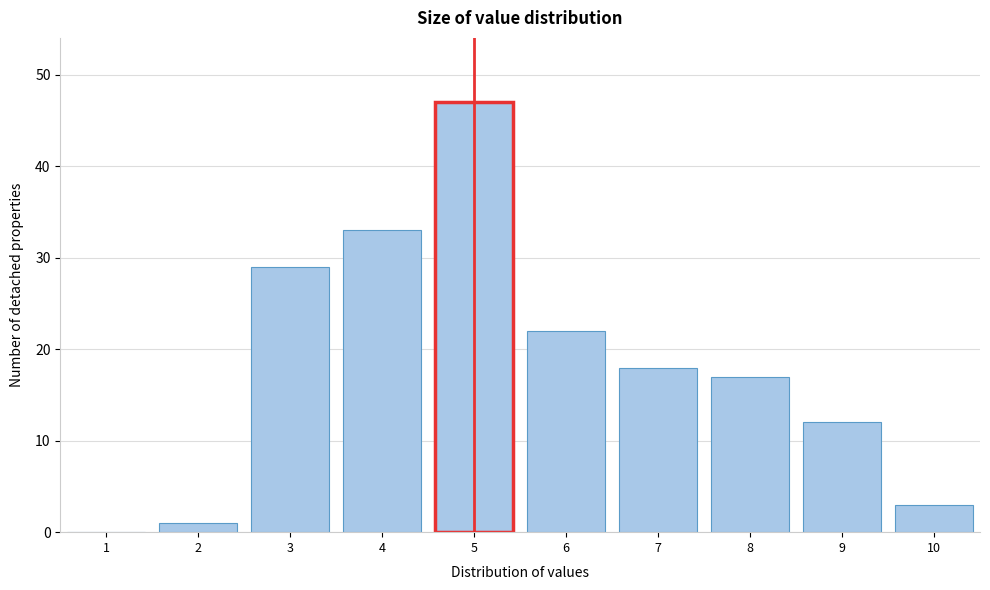

Reading left to right, extract all data points from this chart.

1=0	2=1	3=29	4=33	5=47	6=22	7=18	8=17	9=12	10=3